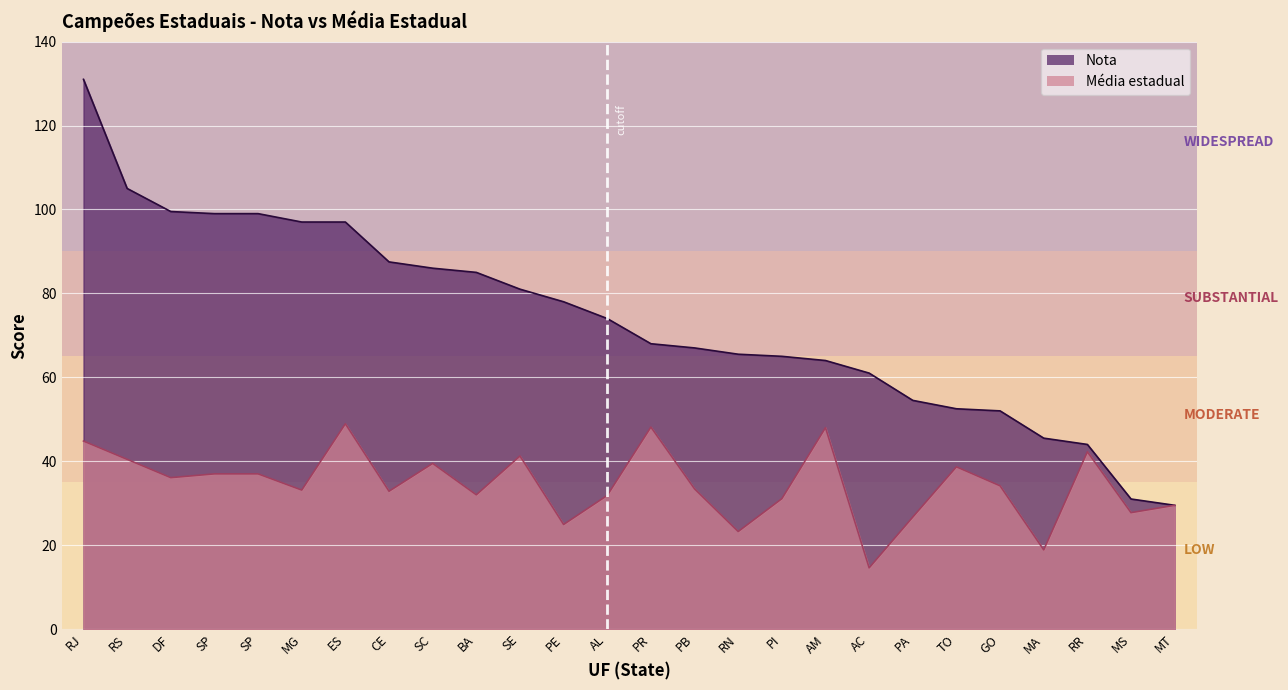

What is the label of the 24th point from the left?

RR